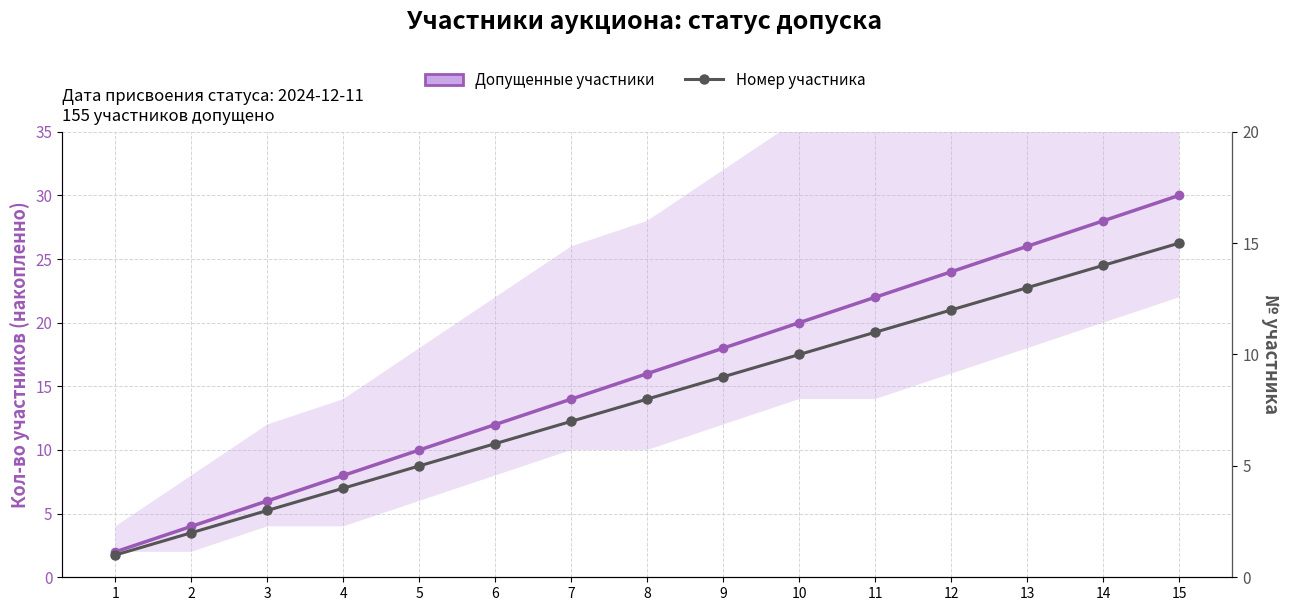

What is the difference between the highest and lowest values at 8?

8